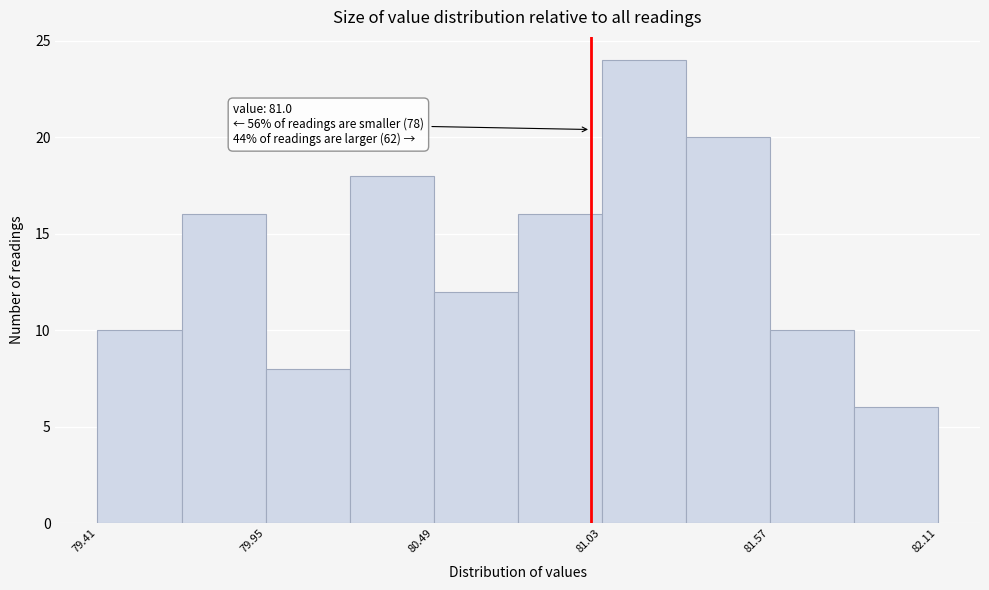

Around what value on the x-axis is the tallest bar? Give the approximate position of its centre, as read against the axis.

81.2